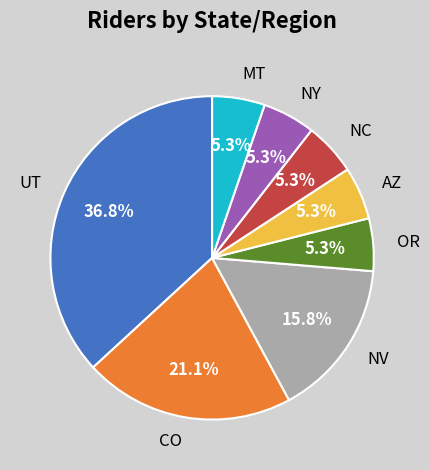

What is the ratio of the value at NV to the value at OR?

3.0